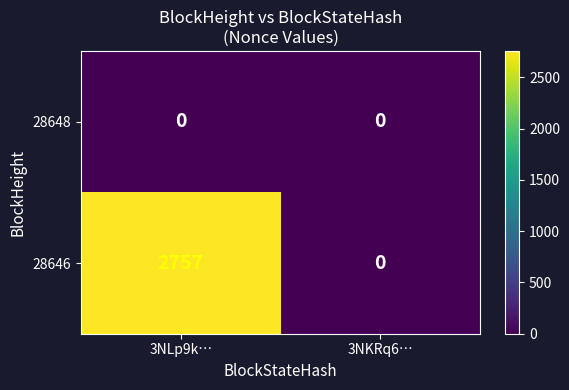

Is it true that 28648 equals 0 at 3NLp9k…?

True